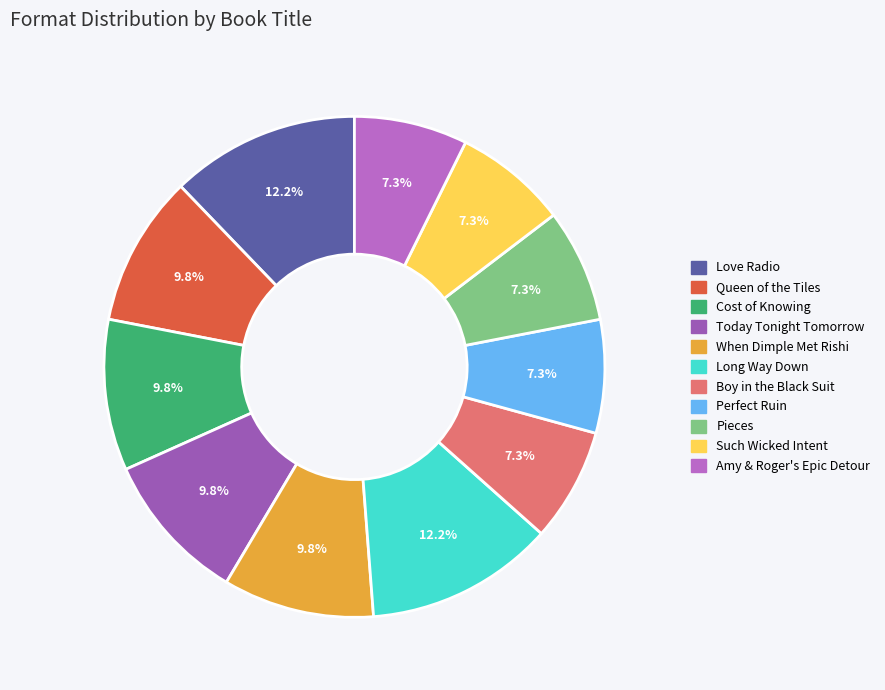

True or false: Amy & Roger's Epic Detour accounts for 7% of the total.

True